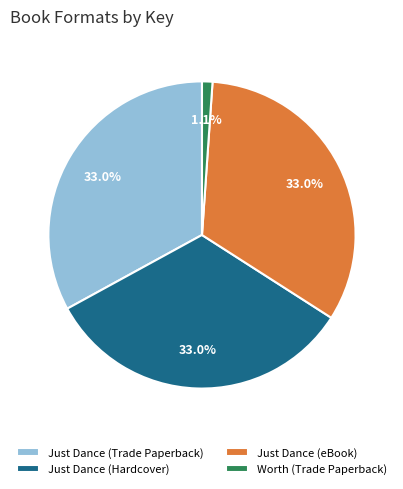

Approximately how many times larger is the value at Just Dance (eBook) compared to Just Dance (Trade Paperback)?

1.0